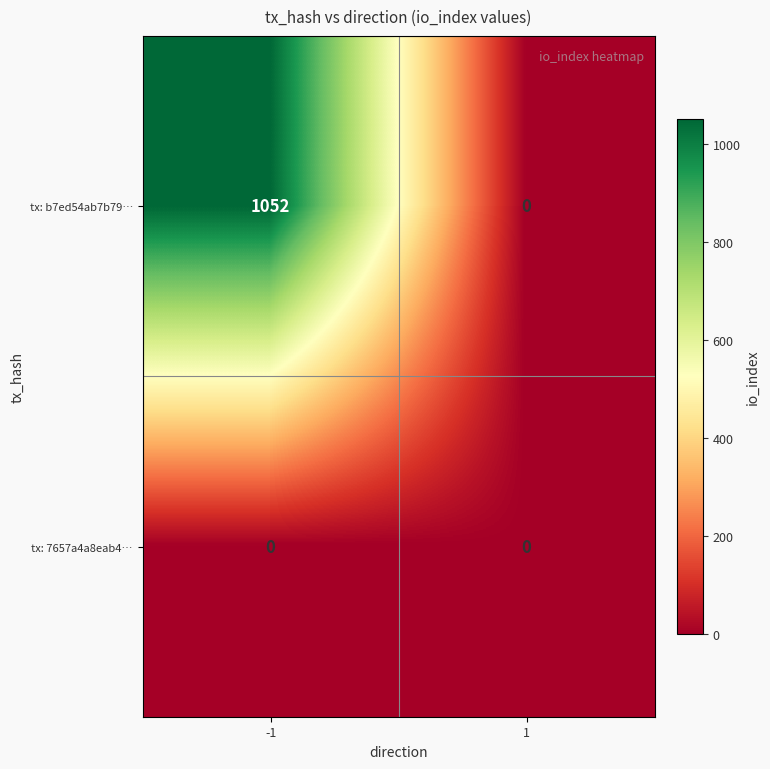

Rank the series by their maximum value, from highest to lowest.

tx: b7ed54ab7b79…, tx: 7657a4a8eab4…